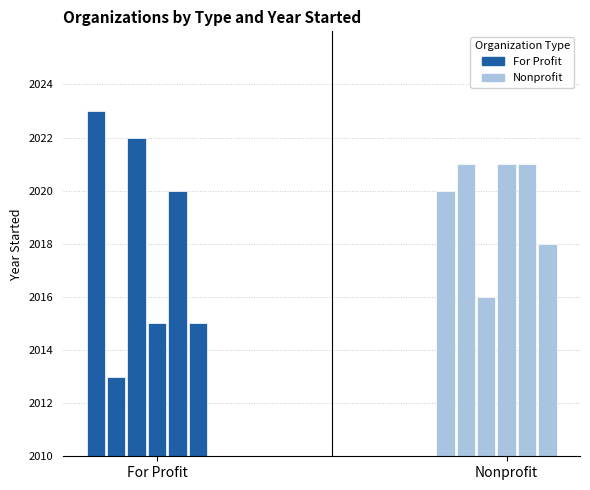

What is the difference between the maximum and second lowest values in the For Profit series?

8